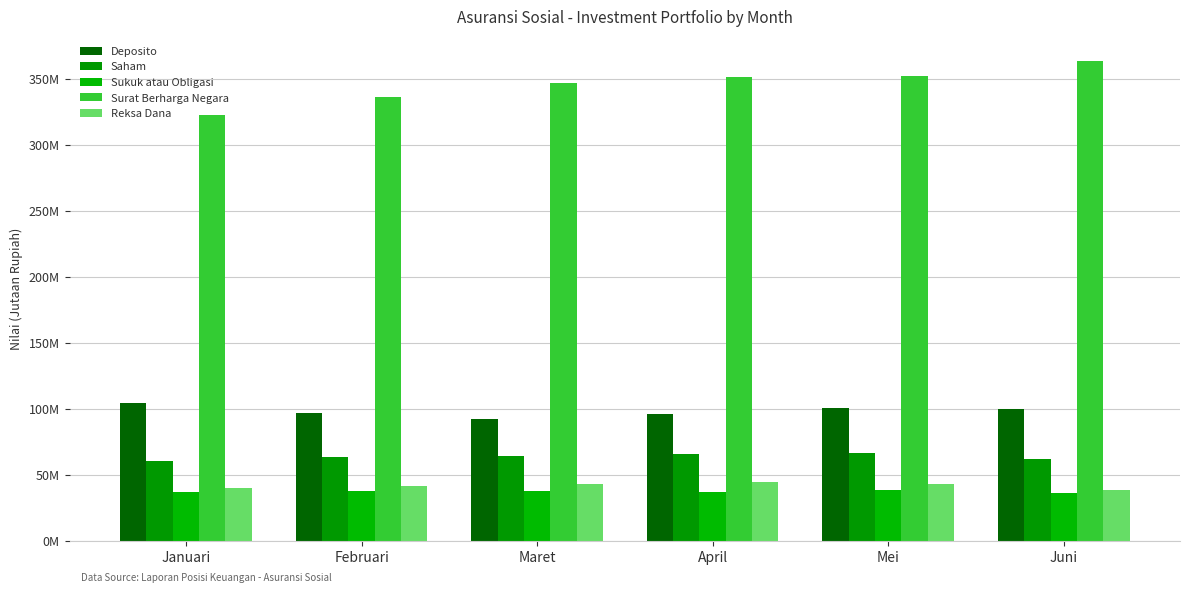

True or false: Deposito has a value of 95946507.8 at April.

True